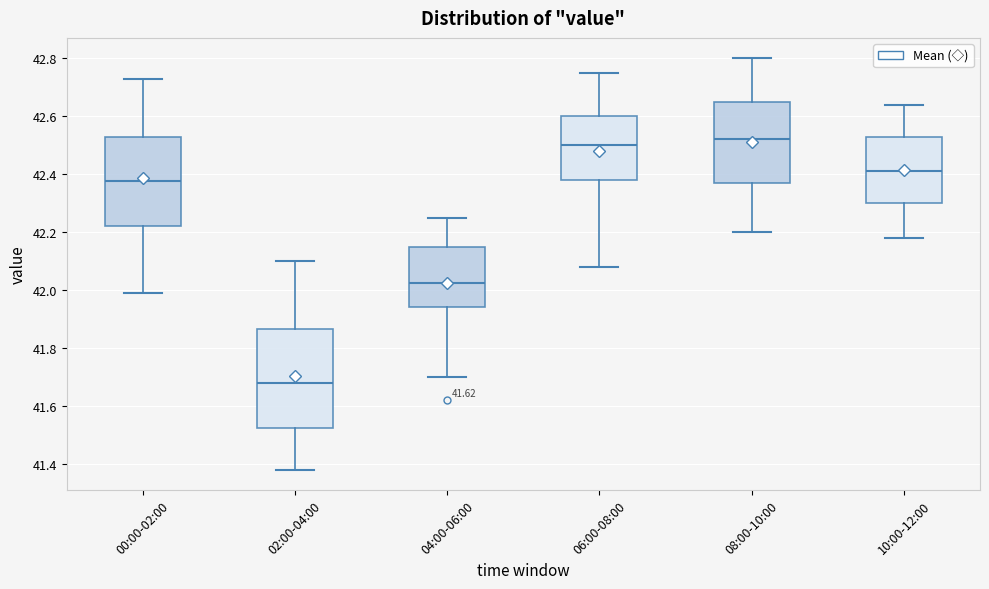

Which box's median line is the lowest?

02:00-04:00